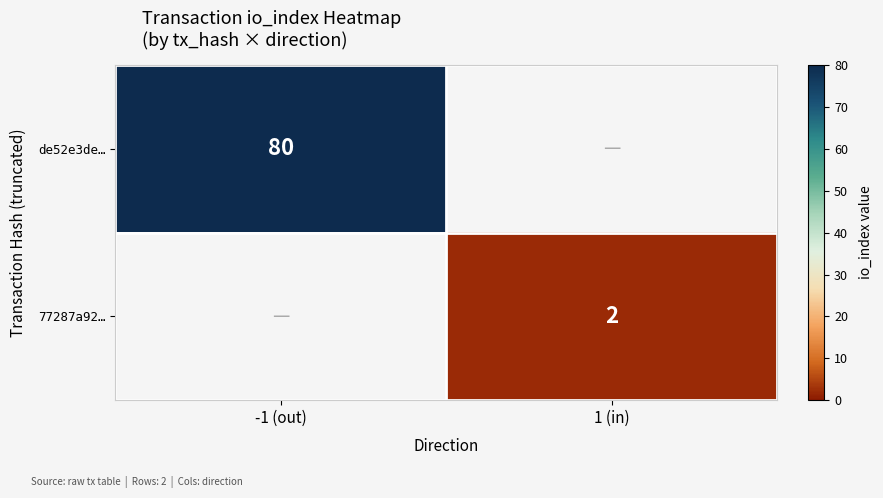

Is it true that 77287a92… equals 2 at 1 (in)?

True